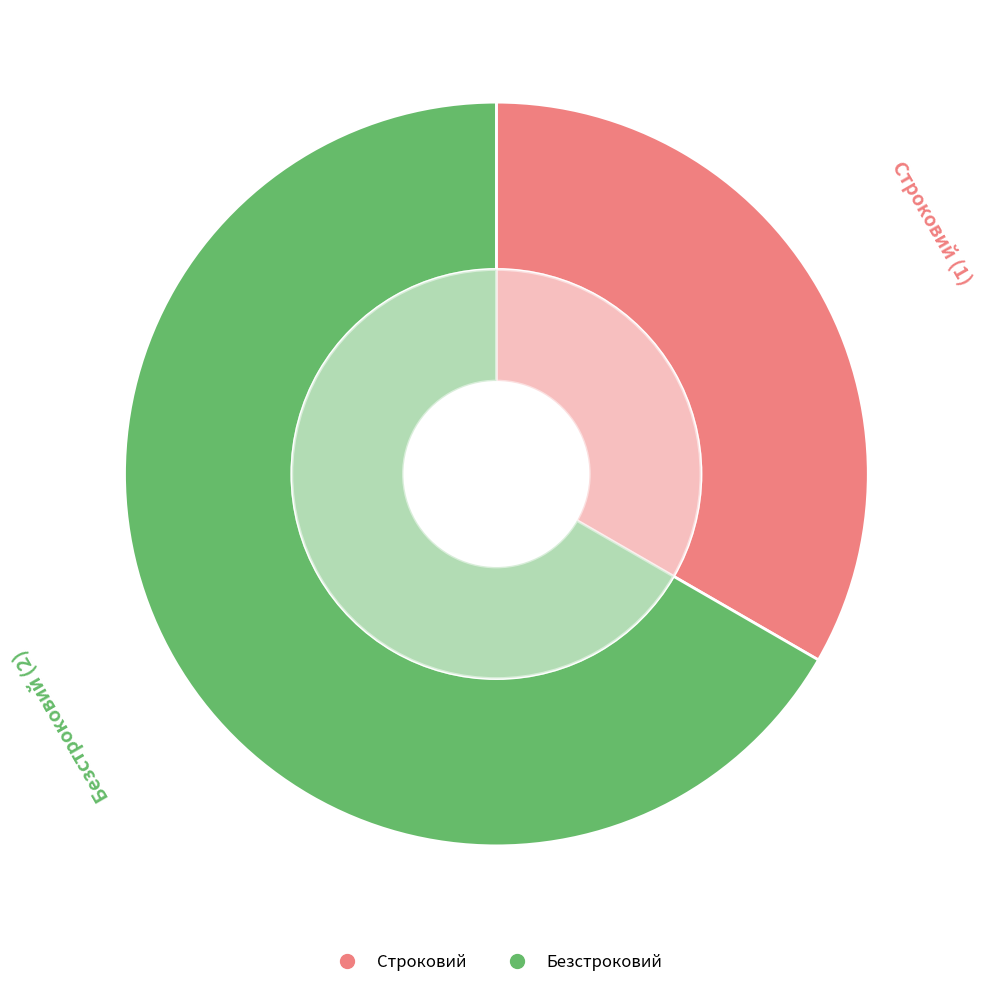

To the nearest percent, what portion does Безстроковий represent?

67%